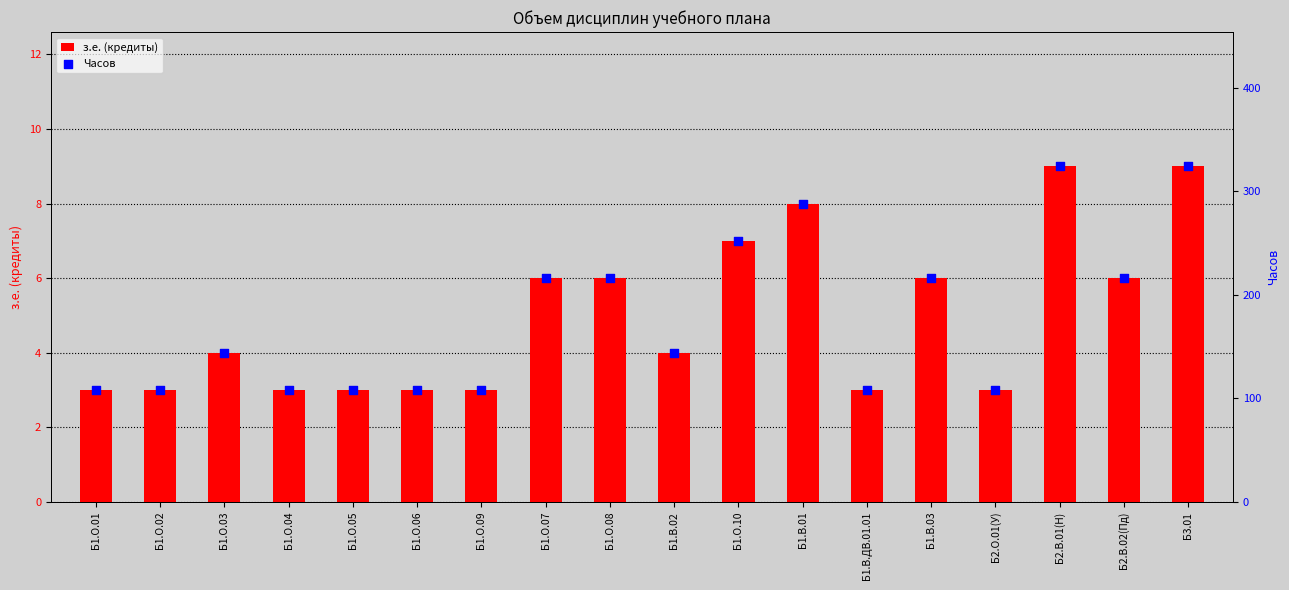

At which category is the sum across all series the highest?

Б2.В.01(Н)